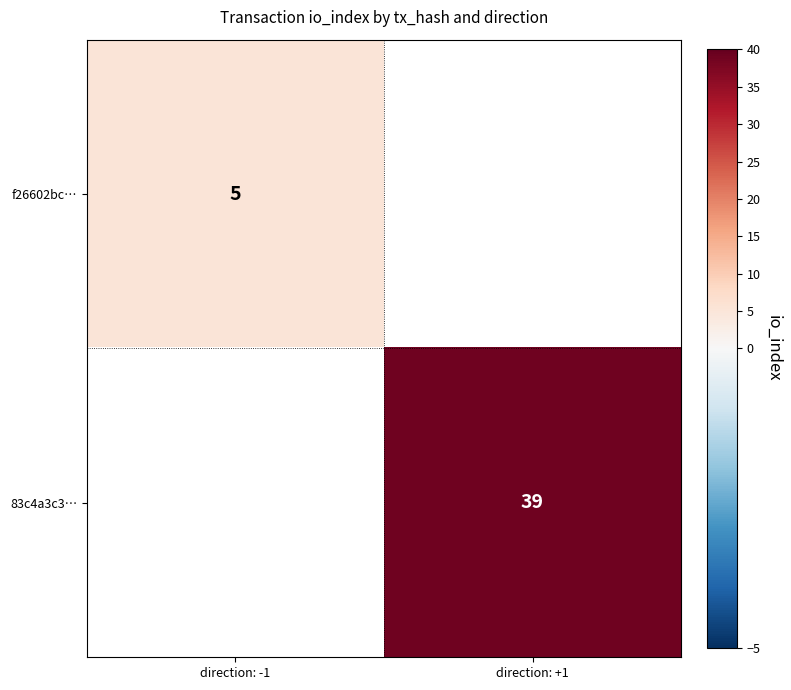

Which category has the highest value across all series?

direction: +1